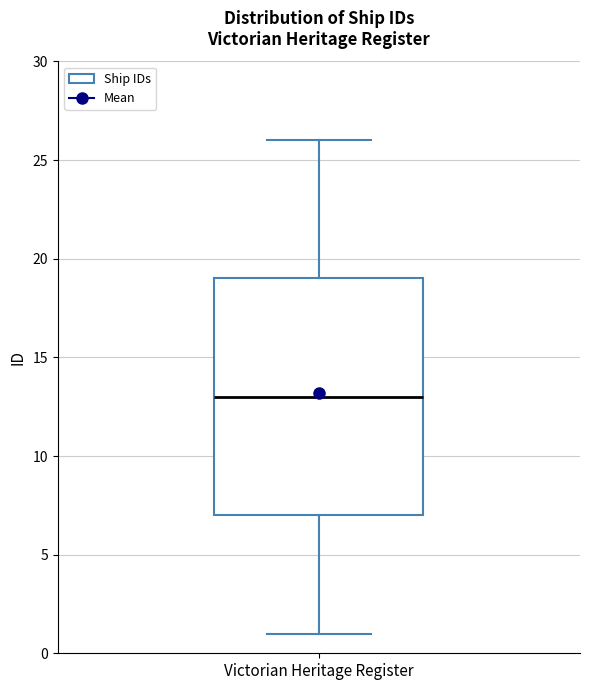

Transcribe this box plot: give where the median line is, the range the box spans, and where the two whiskers end, as read against the y-axis. The values are not printed on the chart, so give them approximately, as read against the axis.

median 13, box 7 to 19, whiskers 1 to 26